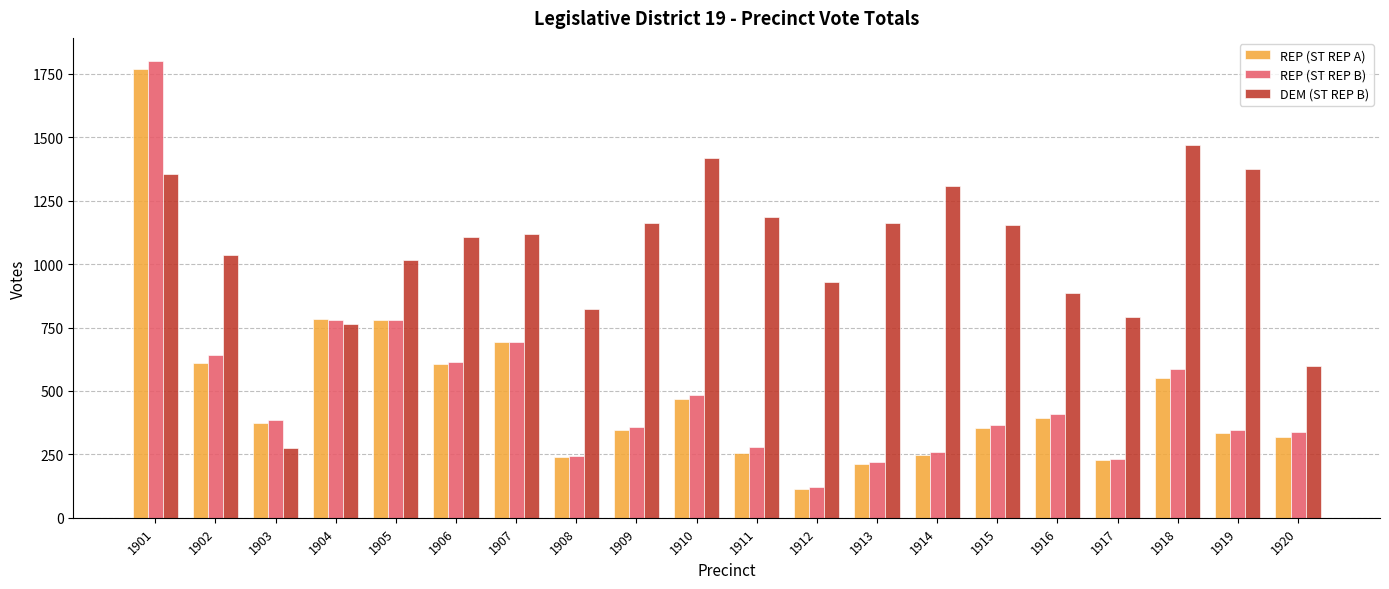

True or false: REP (ST REP A) has a value of 334 at 1919.

True